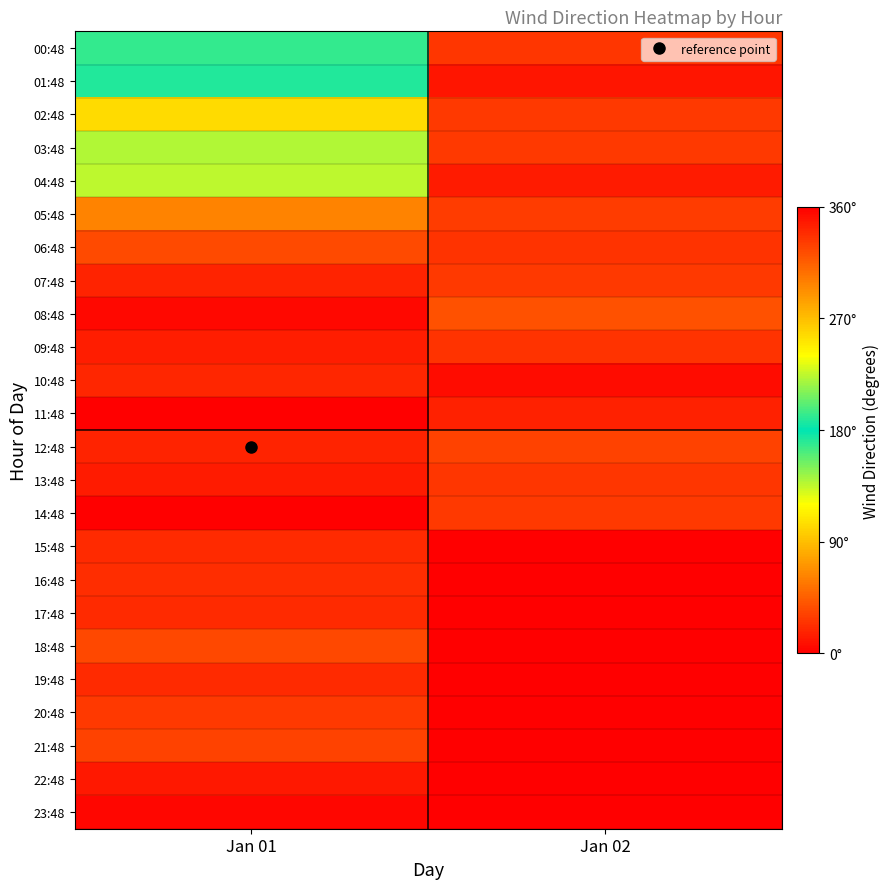

List the series in order of their peak value, highest first.

11:48, 14:48, 08:48, 09:48, 07:48, 12:48, 10:48, 06:48, 05:48, 02:48, 03:48, 00:48, 01:48, 04:48, 18:48, 21:48, 20:48, 13:48, 16:48, 15:48, 17:48, 19:48, 22:48, 23:48